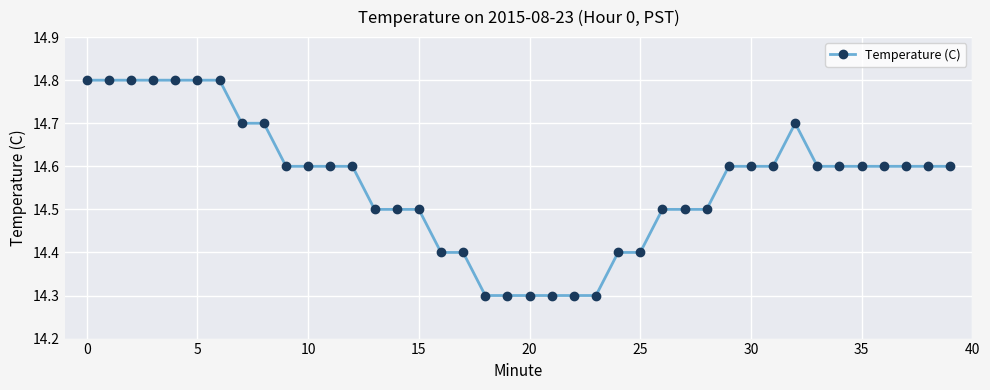

Reading left to right, list all the values displayed in this chart.

14.8	14.8	14.8	14.8	14.8	14.8	14.8	14.7	14.7	14.6	14.6	14.6	14.6	14.5	14.5	14.5	14.4	14.4	14.3	14.3	14.3	14.3	14.3	14.3	14.4	14.4	14.5	14.5	14.5	14.6	14.6	14.6	14.7	14.6	14.6	14.6	14.6	14.6	14.6	14.6